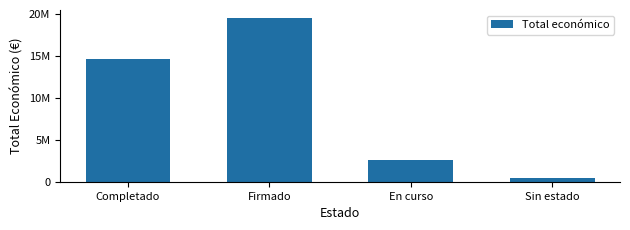

What is the label of the 3rd bar from the right?

Firmado